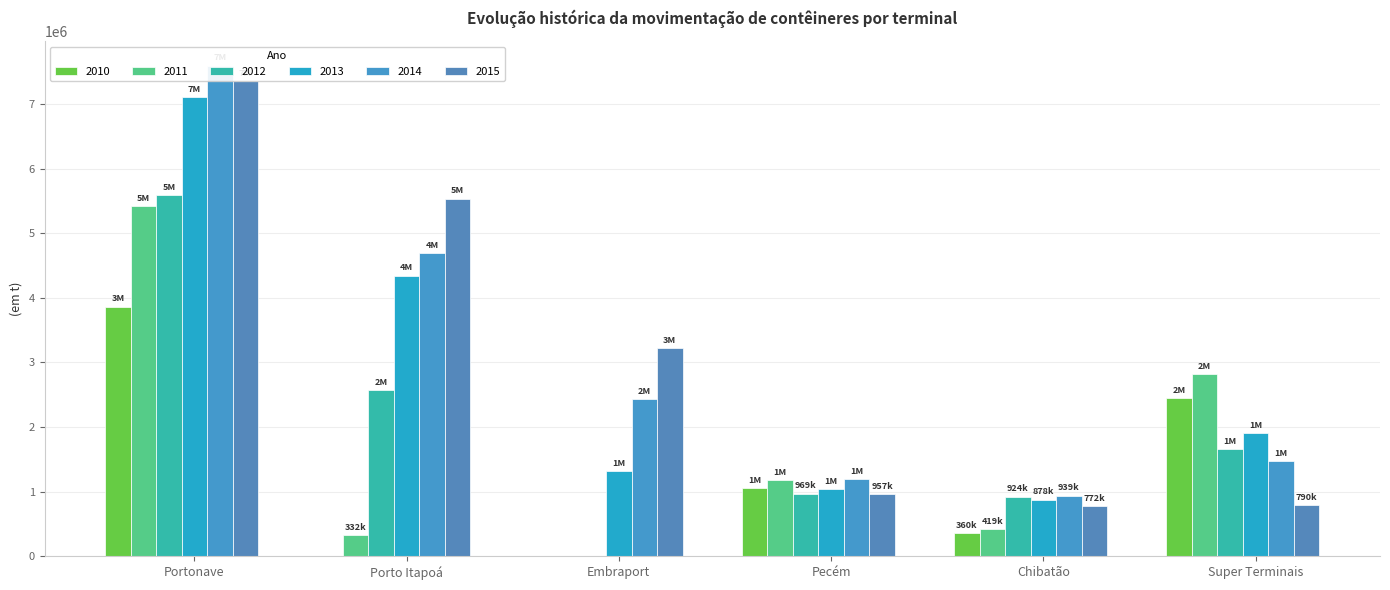

How many categories are shown in the chart?

6